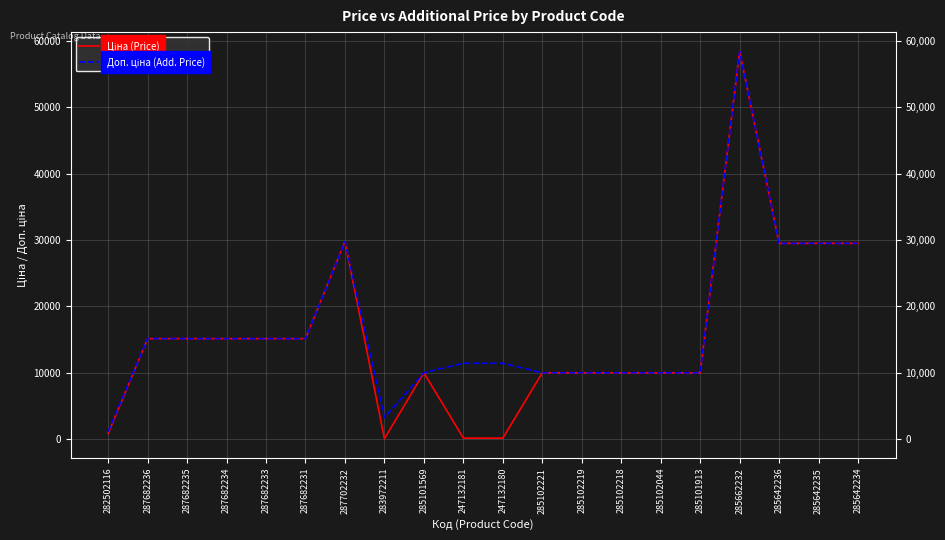

What is the total value across all series at 285102221?

19950.0